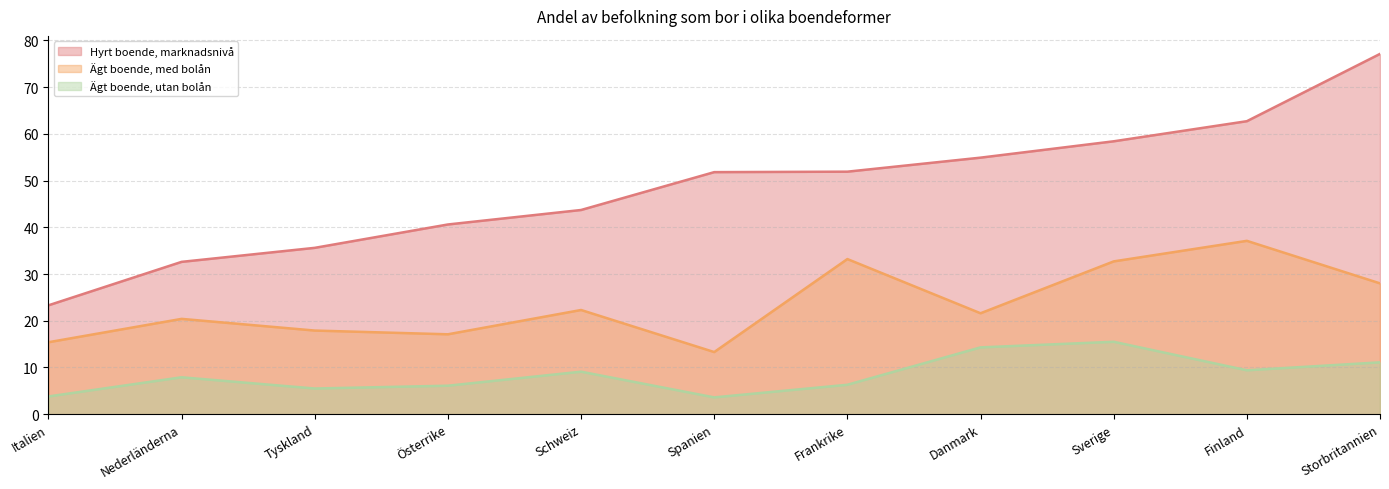

How many lines are shown in the chart?

3